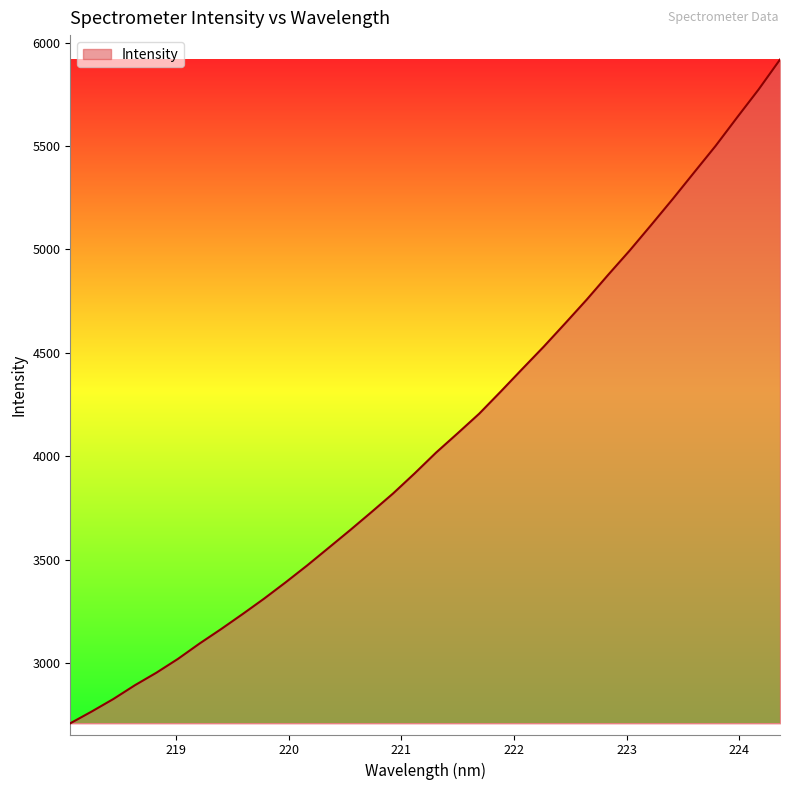

What is the minimum value shown in the chart?

2707.9